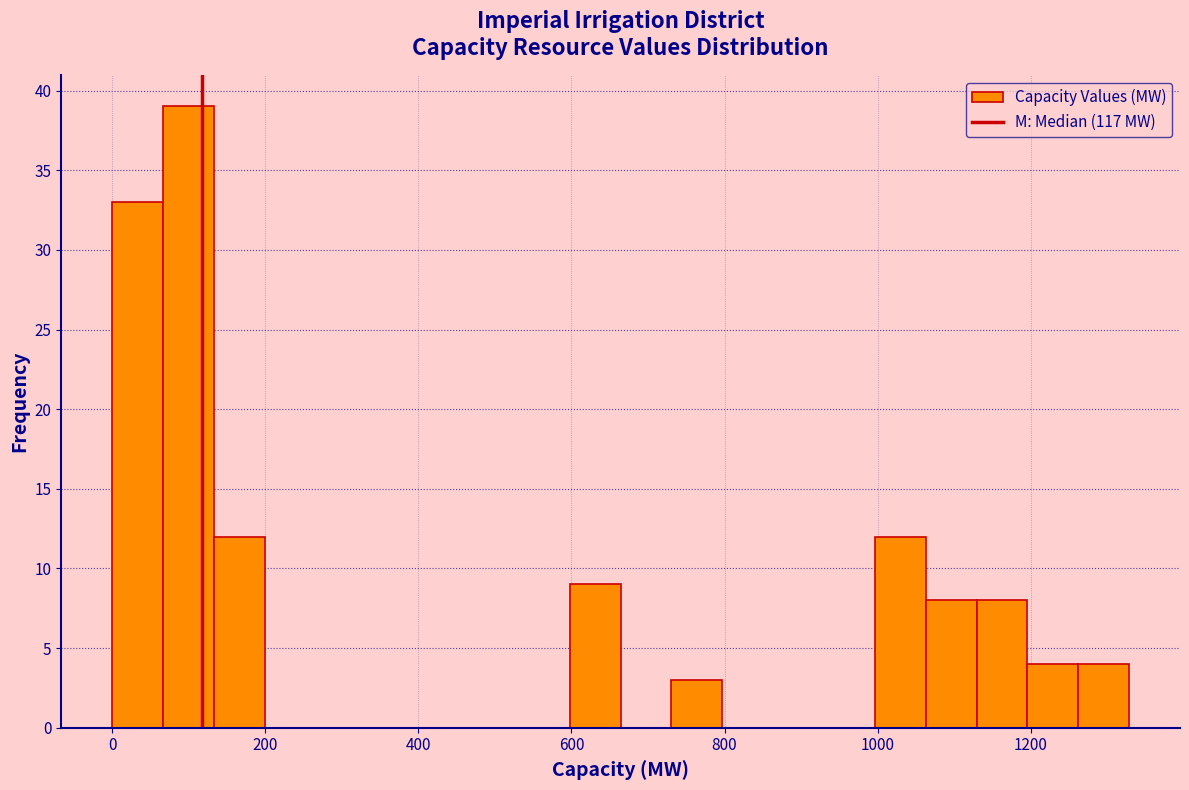

Around what value on the x-axis is the tallest bar? Give the approximate position of its centre, as read against the axis.

100